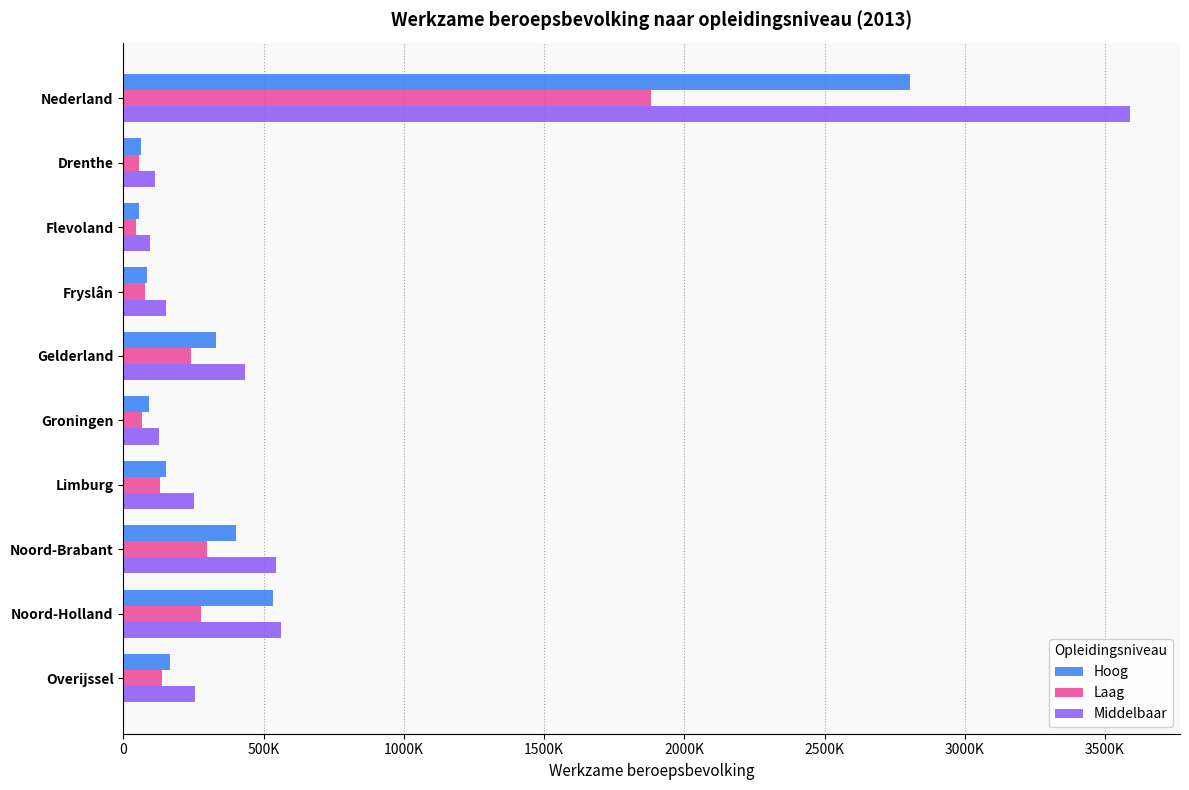

What are all the series names shown in the legend?

Hoog, Laag, Middelbaar